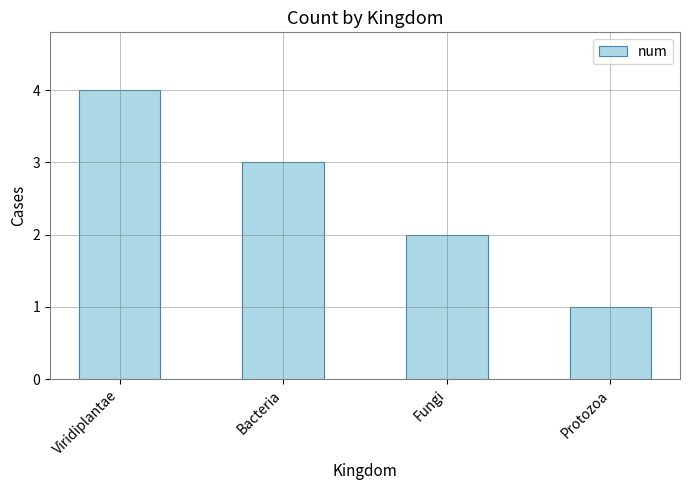

Is it true that the value at Bacteria is 2?

False